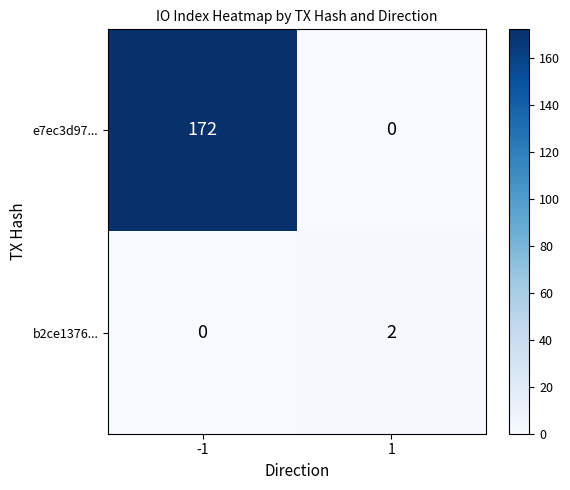

List the series in order of their peak value, lowest first.

b2ce1376..., e7ec3d97...